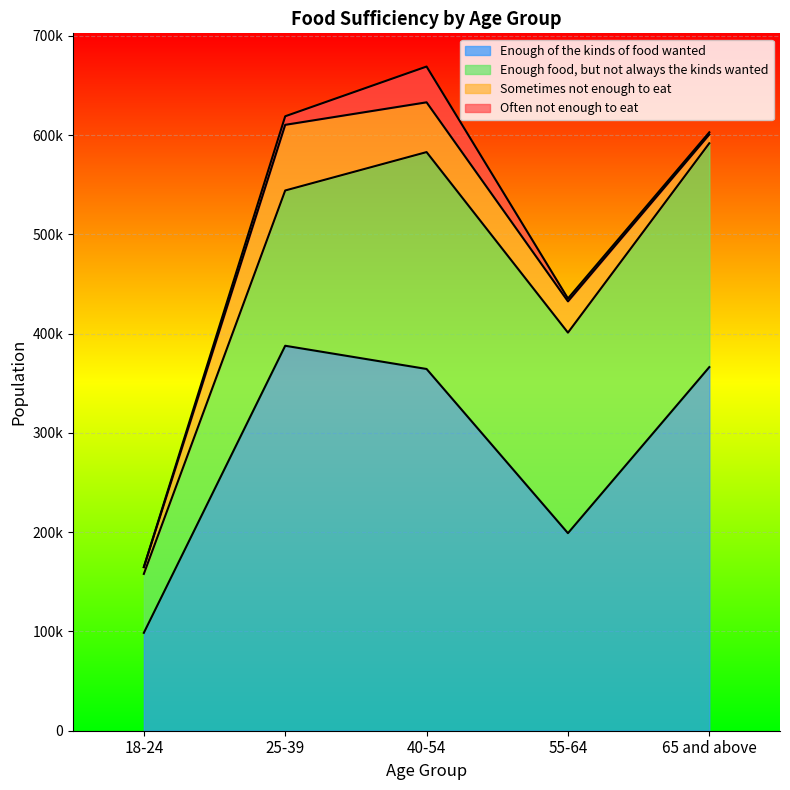

What is the label of the 1st point from the left?

18-24